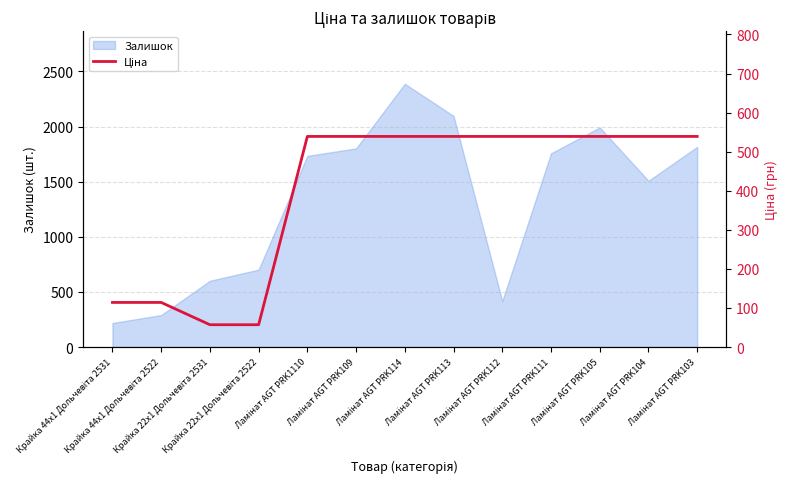

Does the chart display data point markers on the line(s)?

No